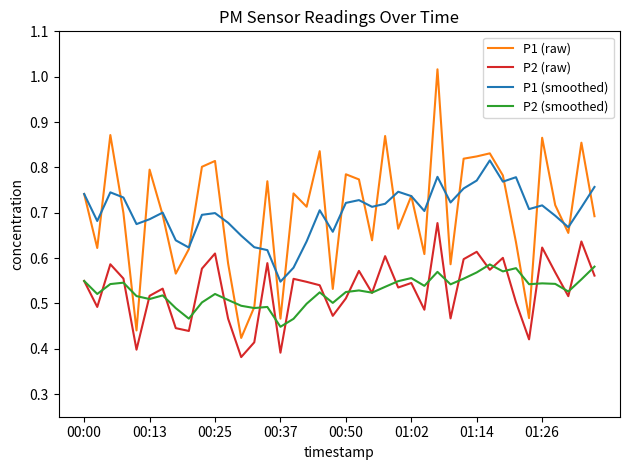

True or false: P2 (raw) and P1 (smoothed) intersect in this chart.

False